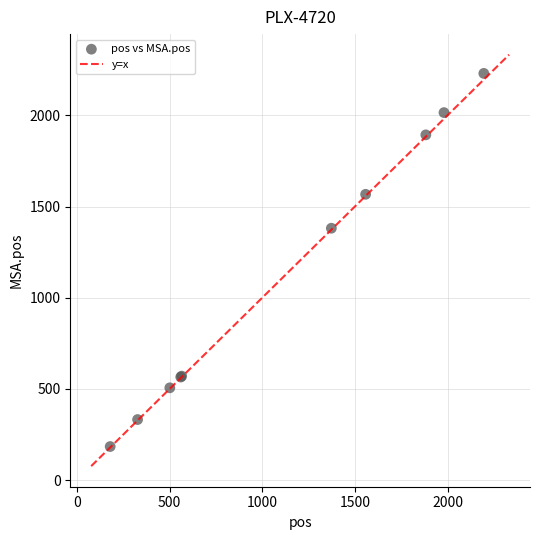

What Y value in the scatter plot is closest to 1207?

1381